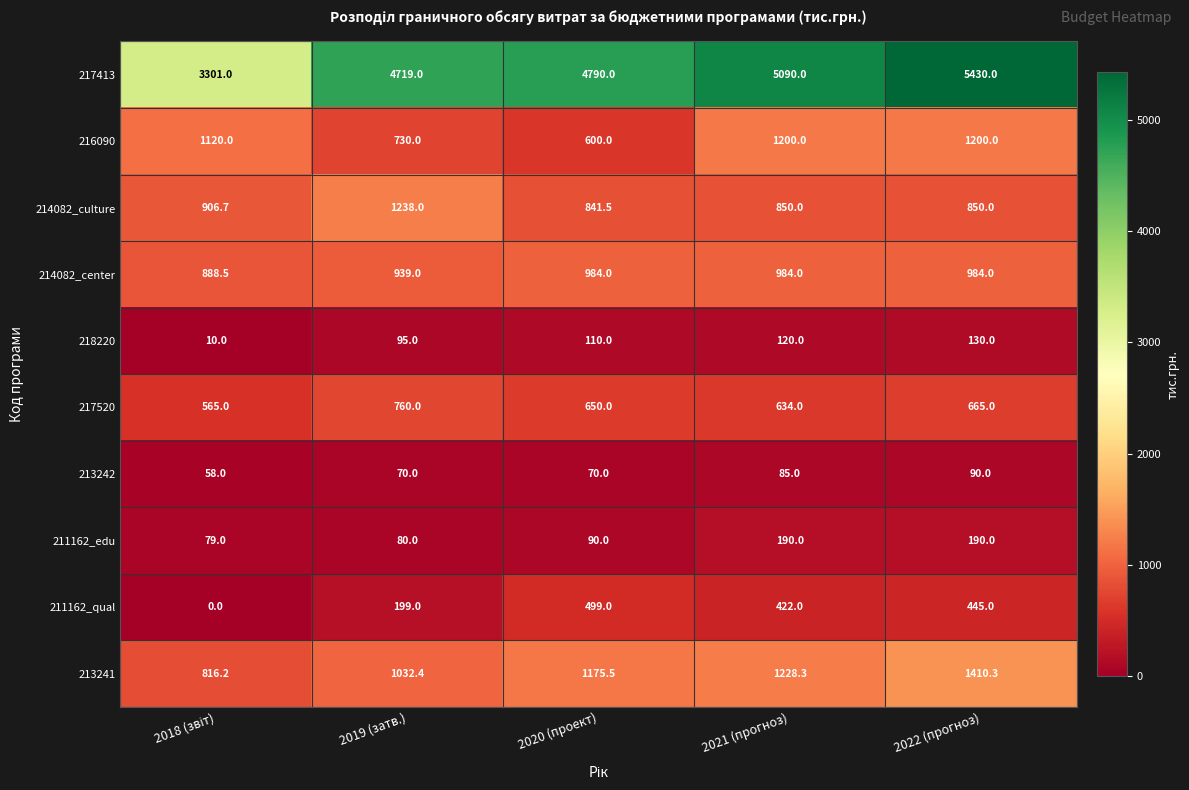

Rank the series at 2020 (проект) from highest to lowest value.

217413, 213241, 214082_center, 214082_culture, 217520, 216090, 211162_qual, 218220, 211162_edu, 213242